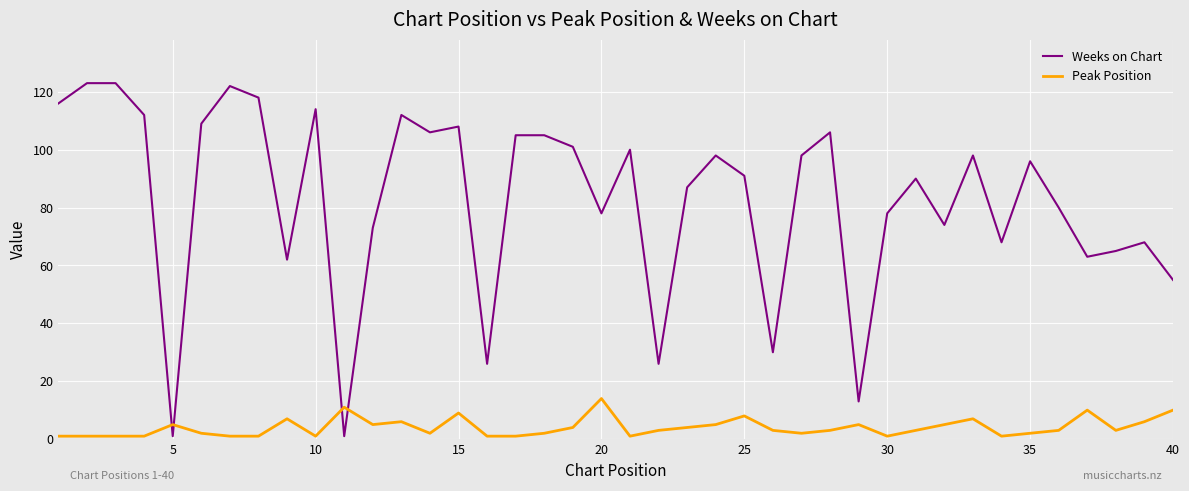

Which series has the widest spread of values?

Weeks on Chart